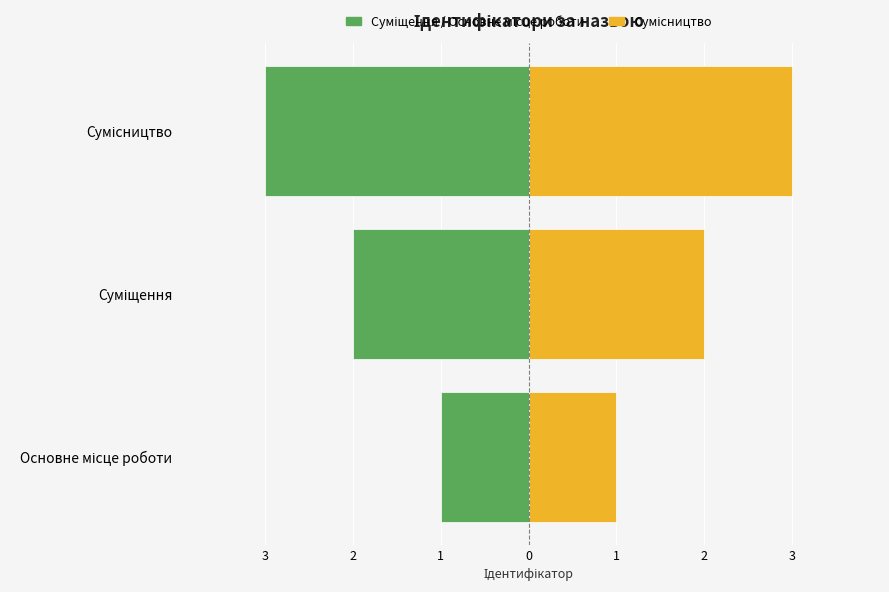

Reading left to right, transcribe all the data shown in this chart.

Суміщення / Основне: -1	-2	-3
Сумісництво: 1	2	3